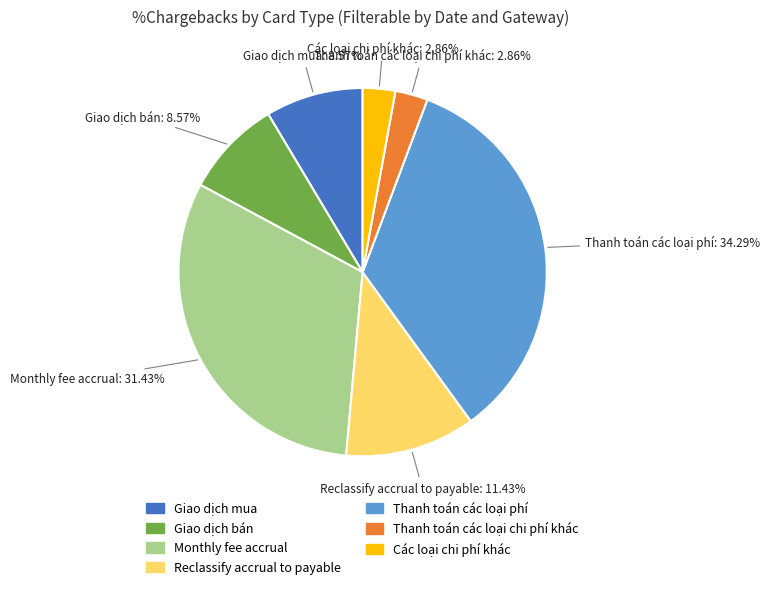

How many slices are in this pie chart?

7